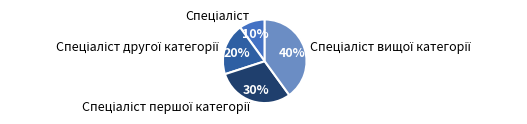

To the nearest percent, what is the average slice percentage?

25%